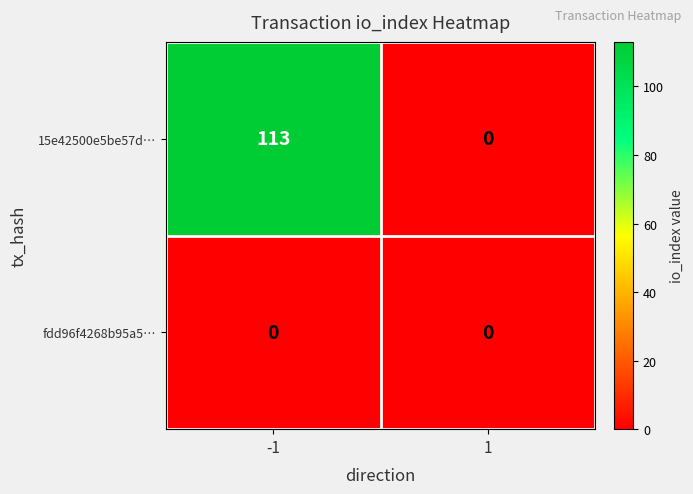

What is the greatest value displayed?

113